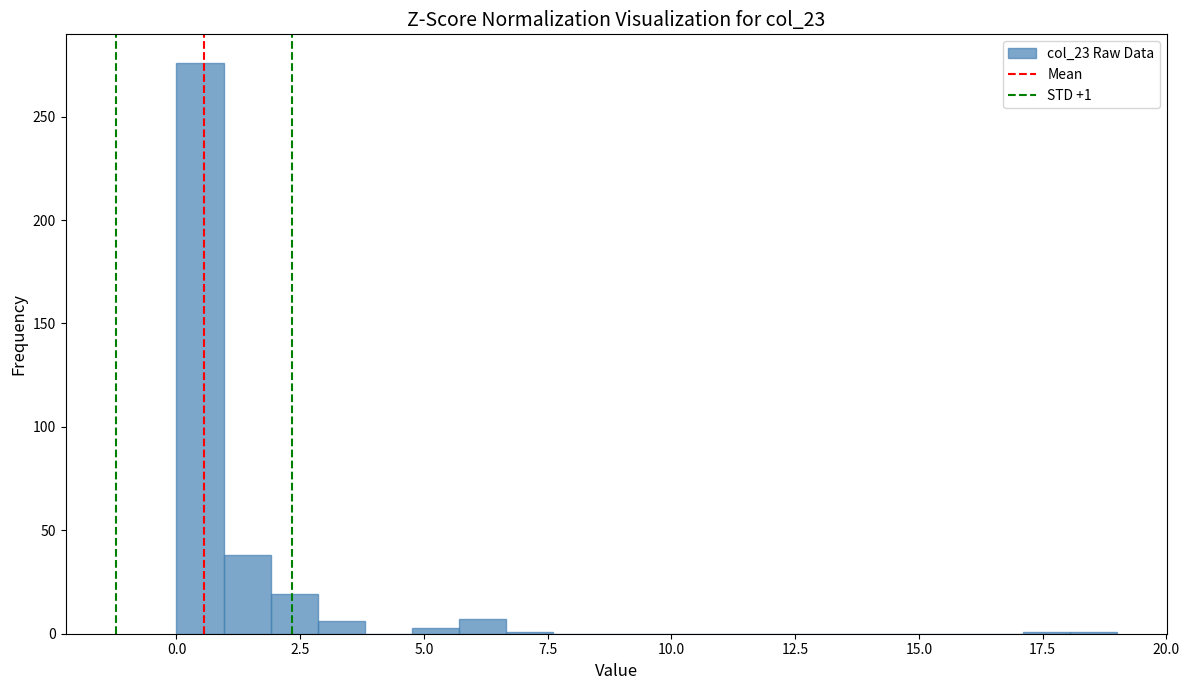

Around what value on the x-axis is the tallest bar? Give the approximate position of its centre, as read against the axis.

0.5